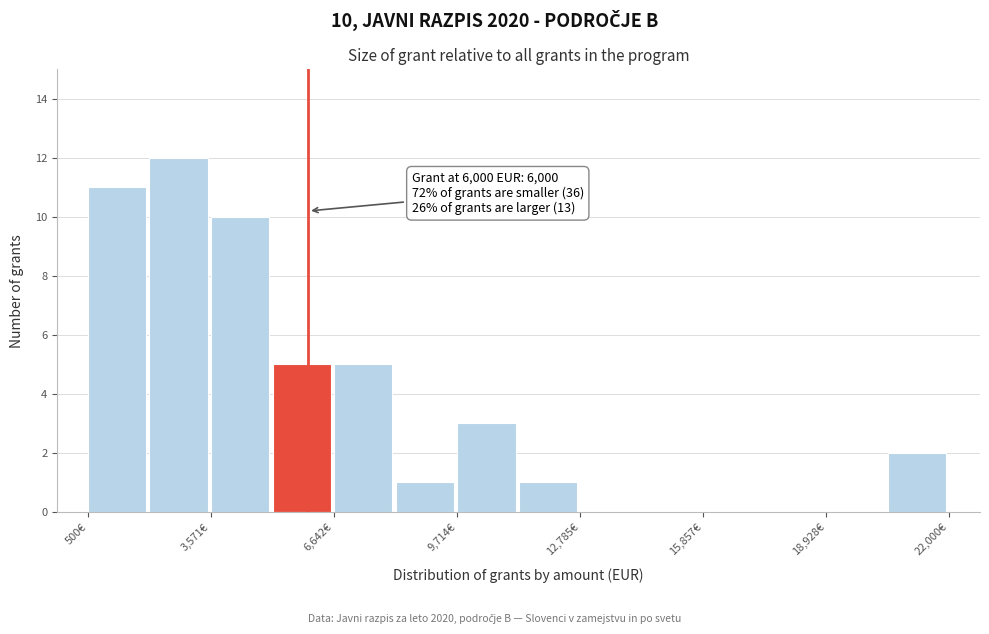

Read against the x-axis, roughly where is the centre of the tallest bar?

3000